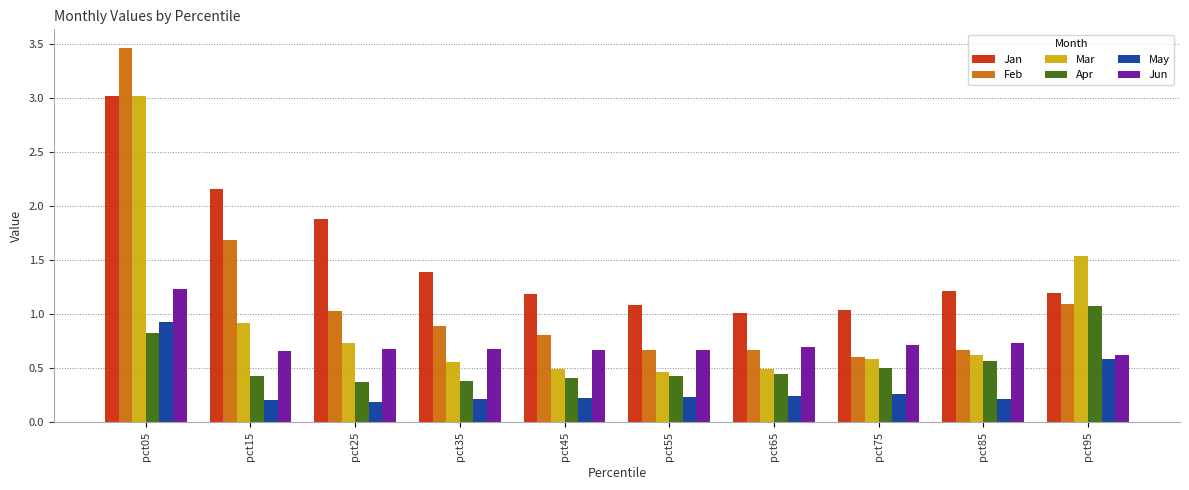

Is it true that Jan equals 1.9 at pct25?

True